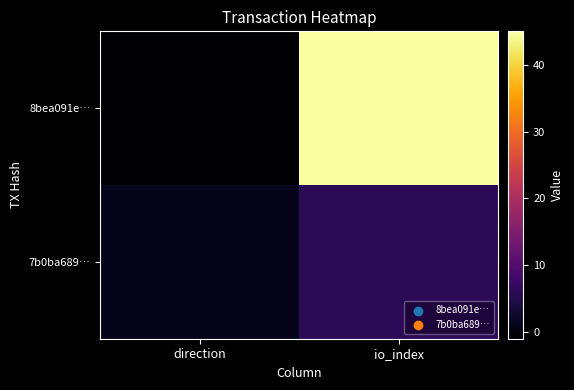

List the series in order of their peak value, lowest first.

7b0ba689…, 8bea091e…